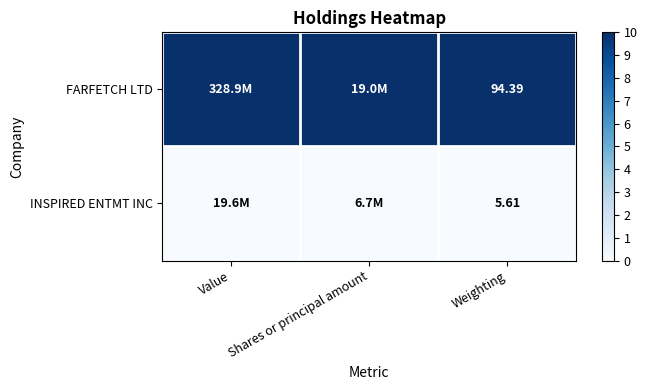

Rank the series at Weighting from highest to lowest value.

FARFETCH LTD, INSPIRED ENTMT INC